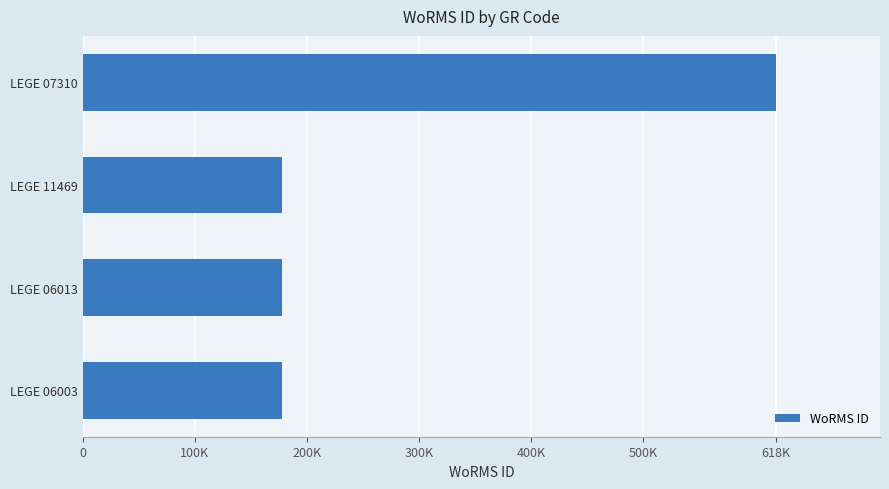

What is the smallest value displayed?

177595